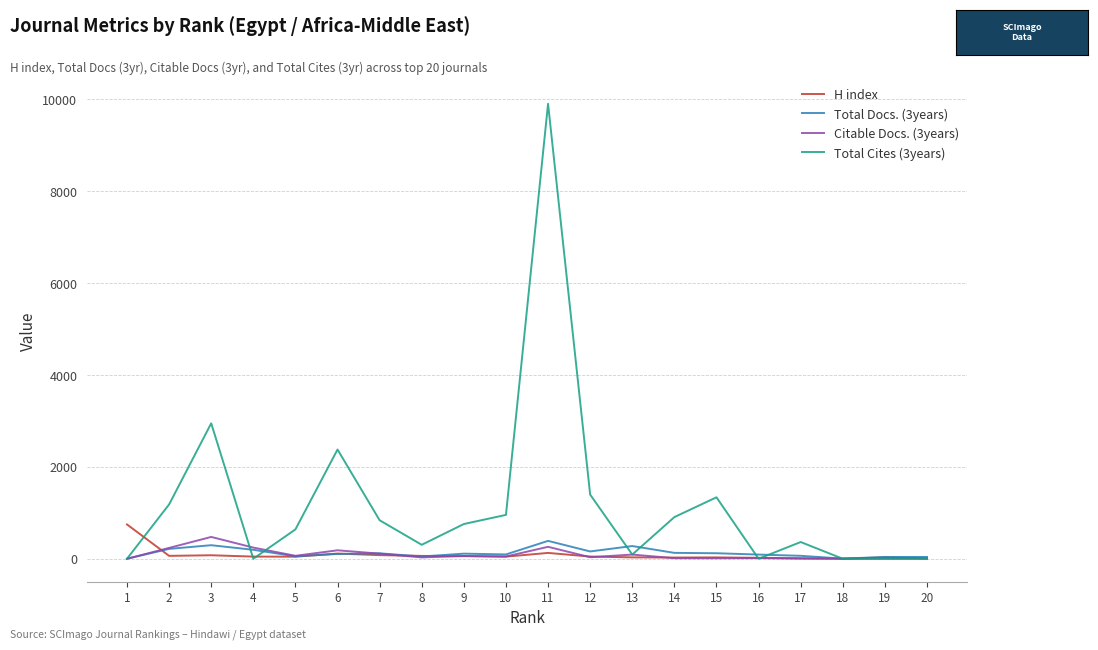

Which series changed the most between 7 and 15?

Total Cites (3years)